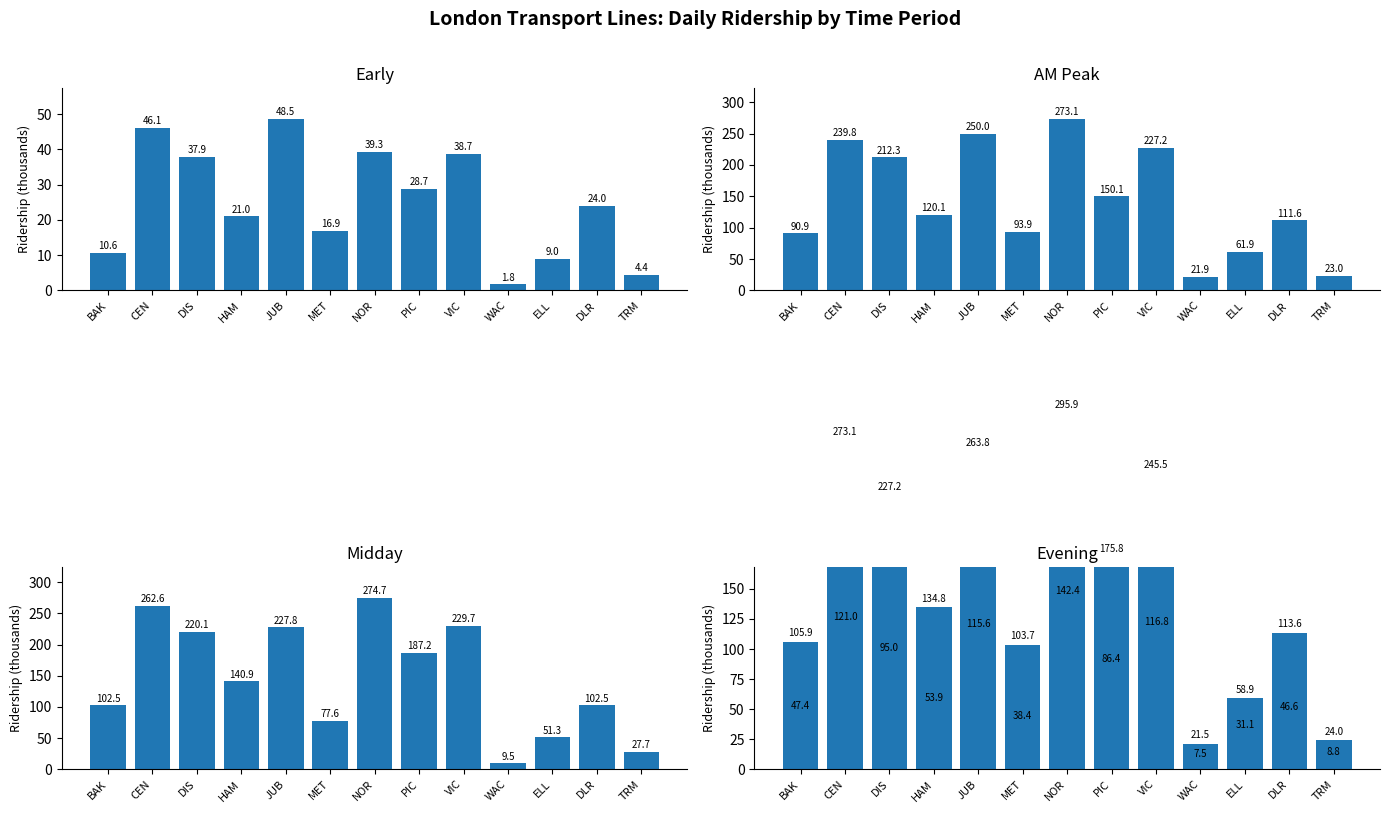

What is the label of the 6th bar from the right?

PIC